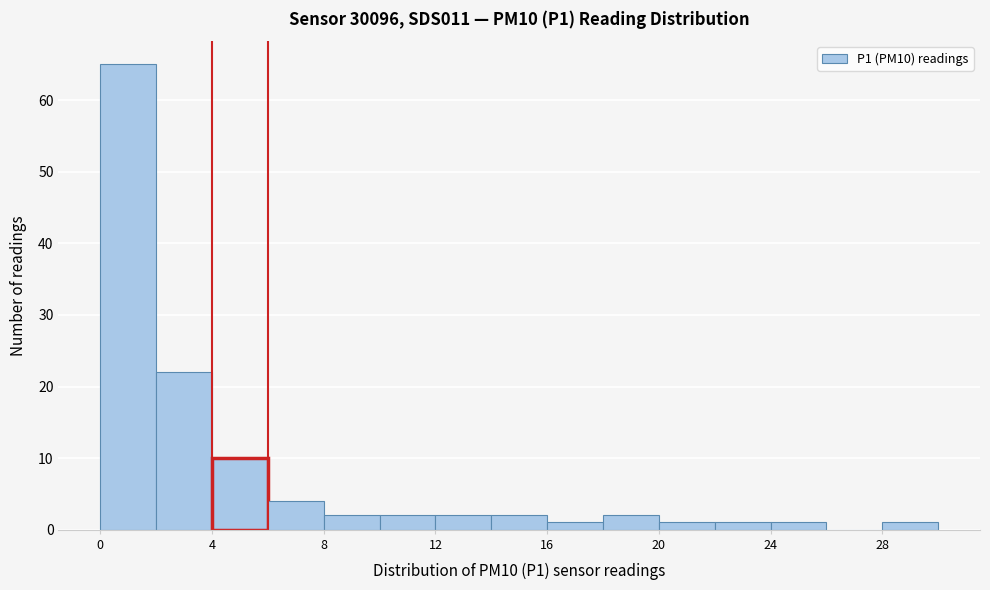

Reading left to right, transcribe this chart: for each bar, give the range it covers on the x-axis and its height. The values are not printed on the chart, so give them approximately, as read against the axis.

0 to 2: 65
2 to 4: 22
4 to 6: 10
6 to 8: 4
8 to 10: 2
10 to 12: 2
12 to 14: 2
14 to 16: 2
16 to 18: 1
18 to 20: 2
20 to 22: 1
22 to 24: 1
24 to 26: 1
26 to 28: 0
28 to 30: 1